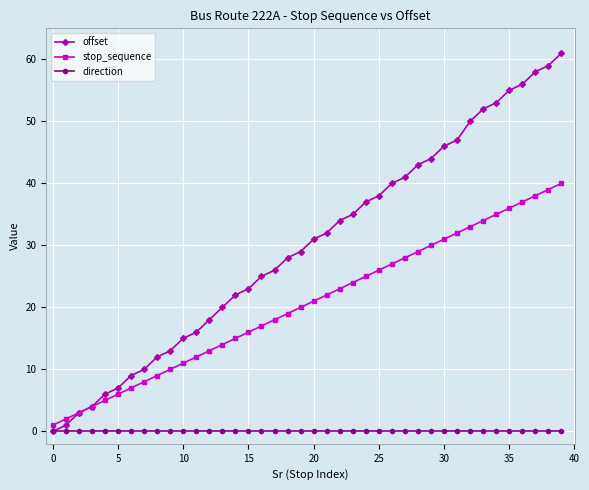

Which series has the widest spread of values?

offset